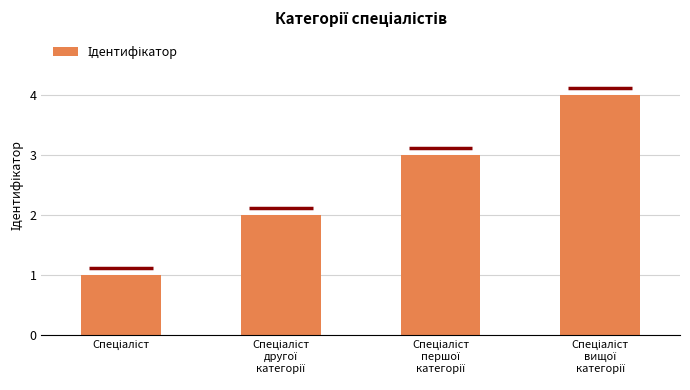

What is the value of the 1st bar from the left?

1